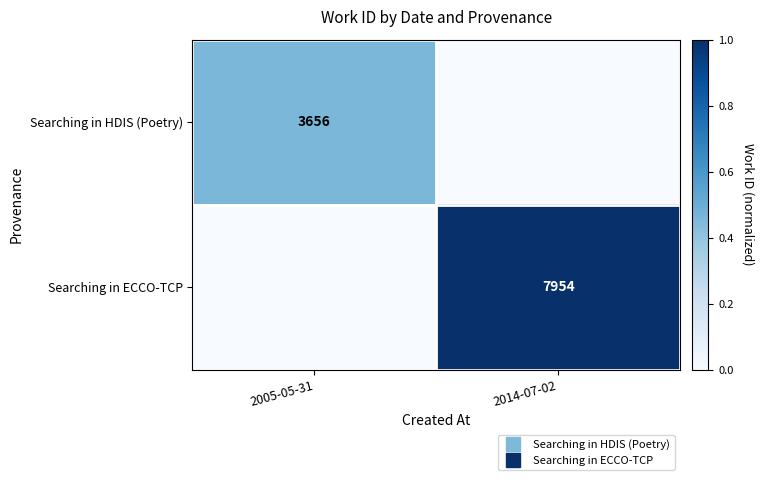

How many data points does each series have?

2